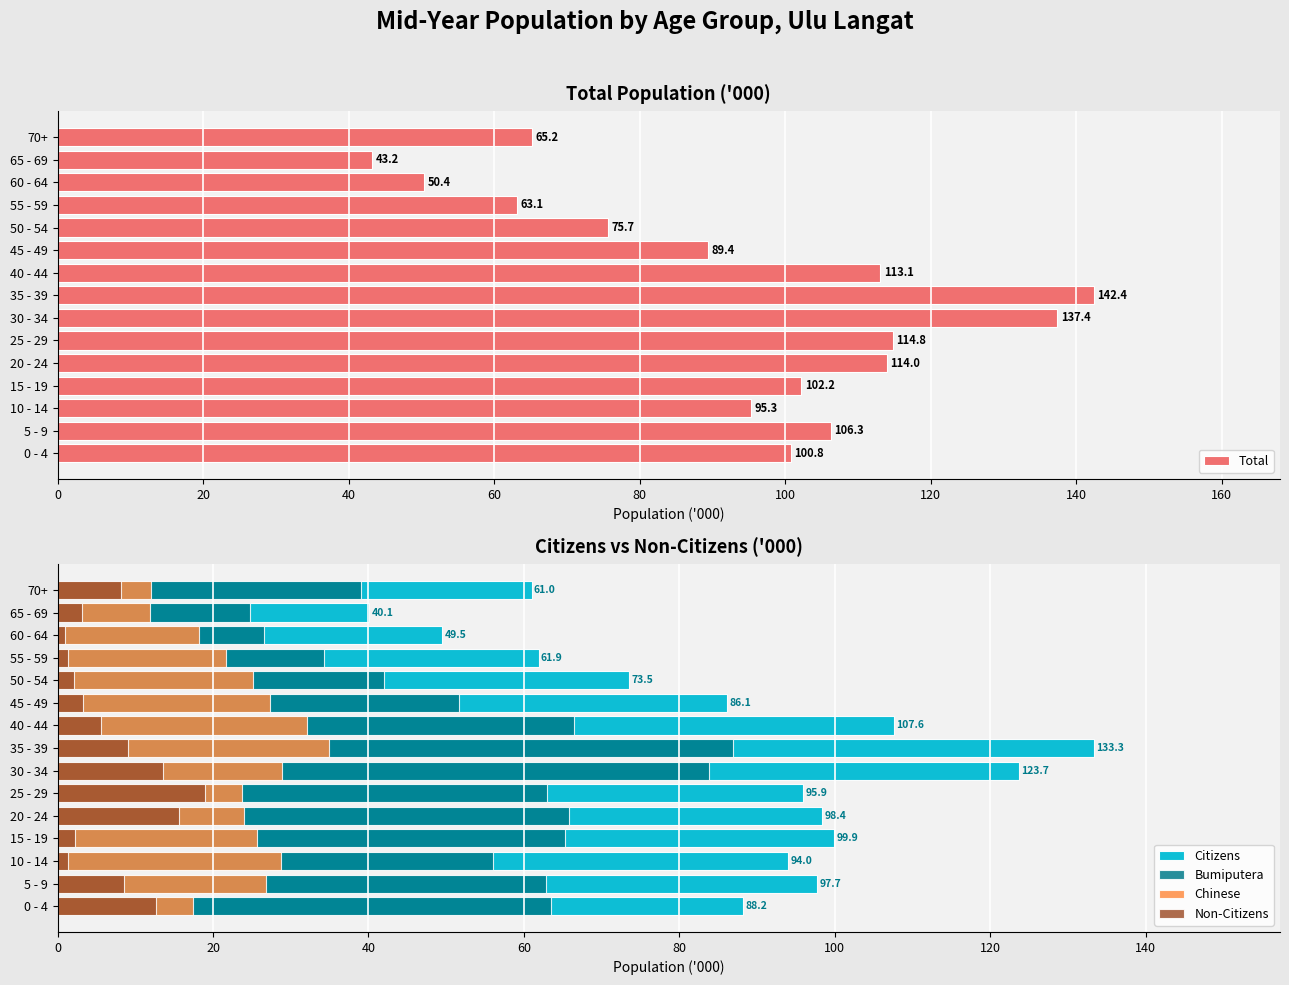

Where is Total nearest to the value 92?

45 - 49